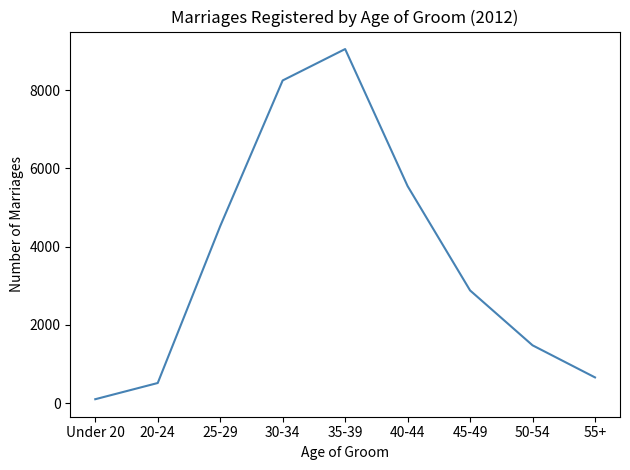

Rank the categories by value from lowest to highest.

Under 20, 20-24, 55+, 50-54, 45-49, 25-29, 40-44, 30-34, 35-39